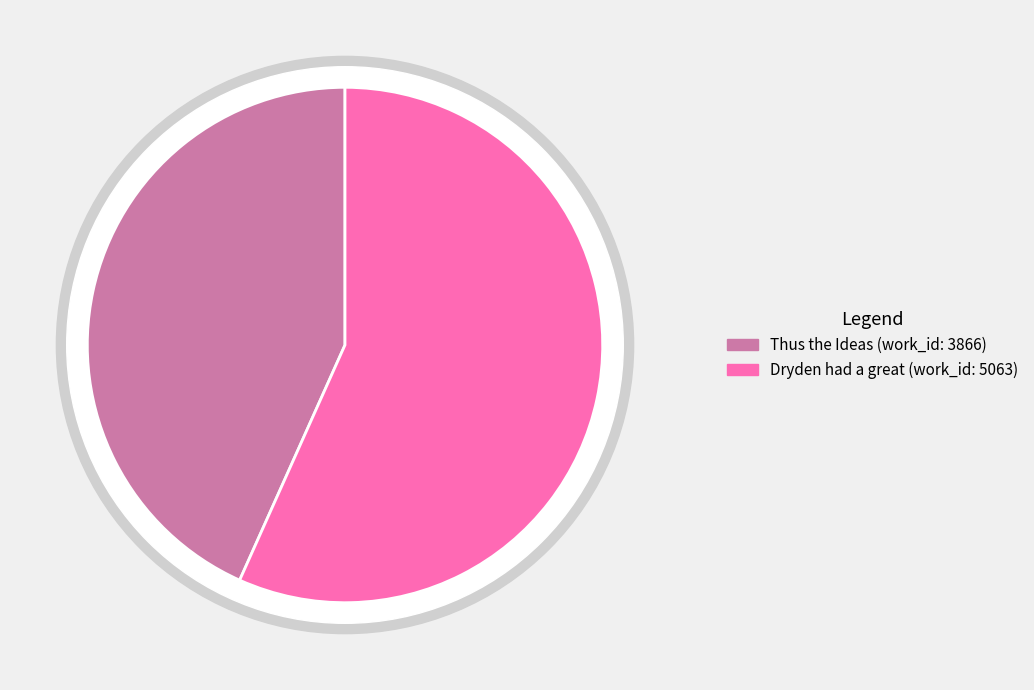

To the nearest percent, what percentage of the pie is Dryden had a great (work_id: 5063)?

57%